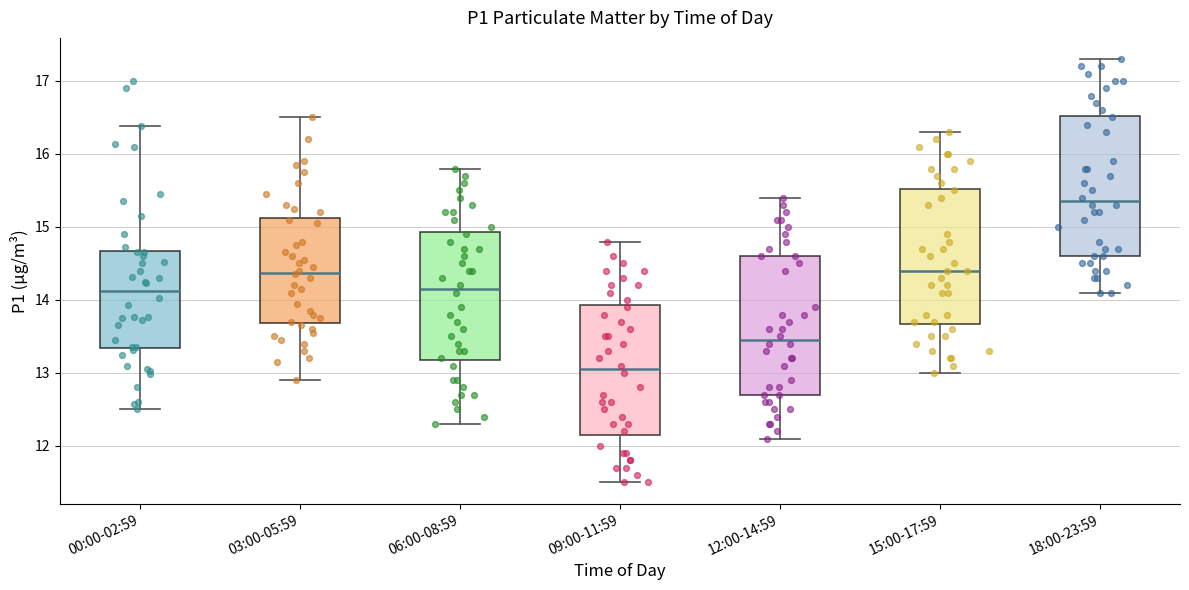

Where is the lower edge of the box for 00:00-02:59 on the y-axis? The values are not printed on the chart, so give them approximately, as read against the axis.

13.3